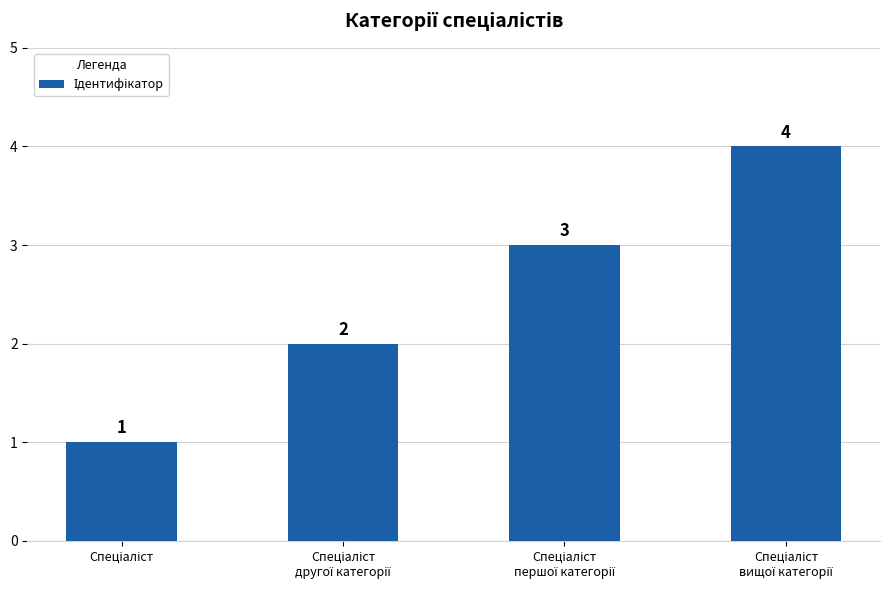

What is the minimum value shown in the chart?

1